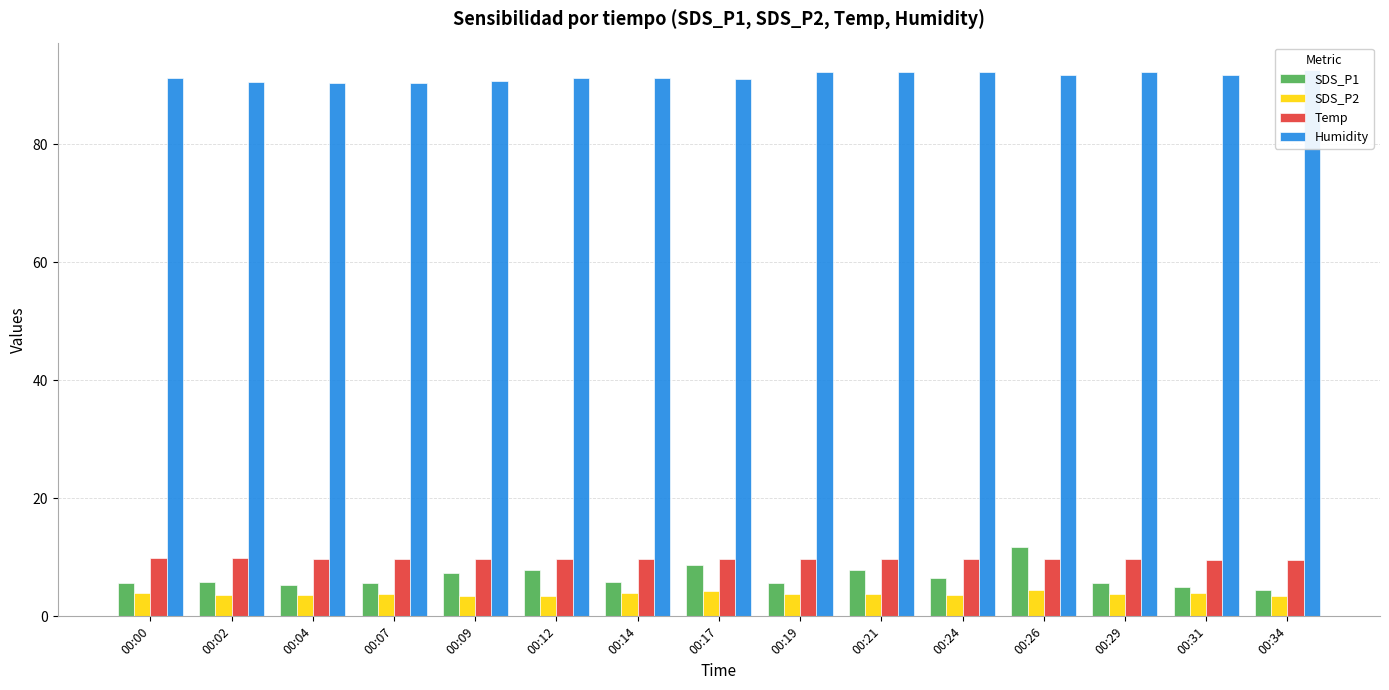

What is the difference between the maximum and second lowest values in the SDS_P2 series?

0.9